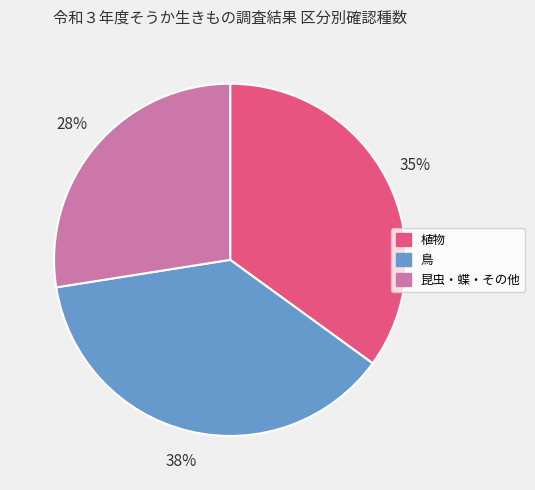

Which has a higher value, 鳥 or 植物?

鳥